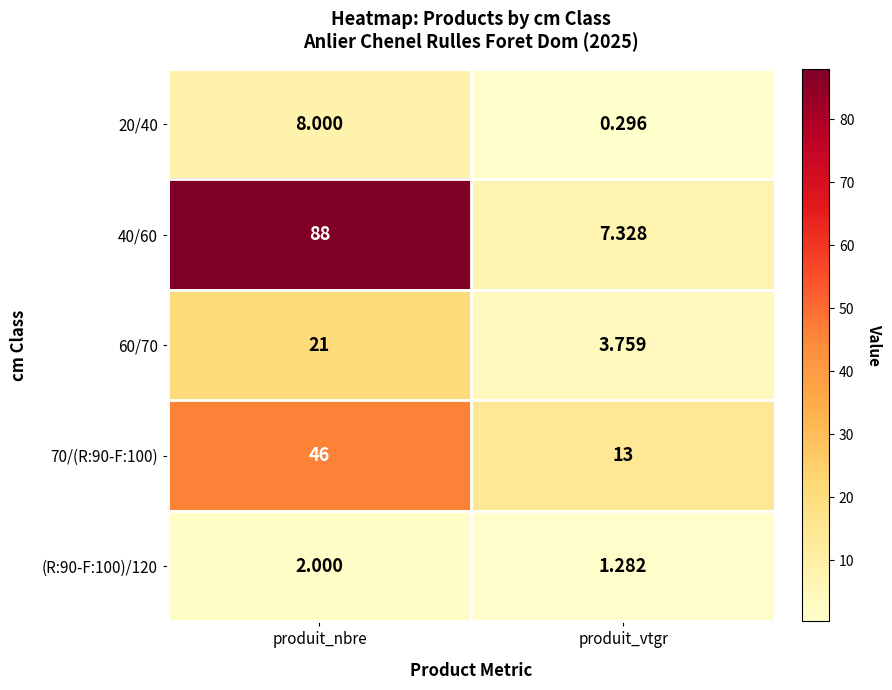

How many categories are shown in the chart?

2